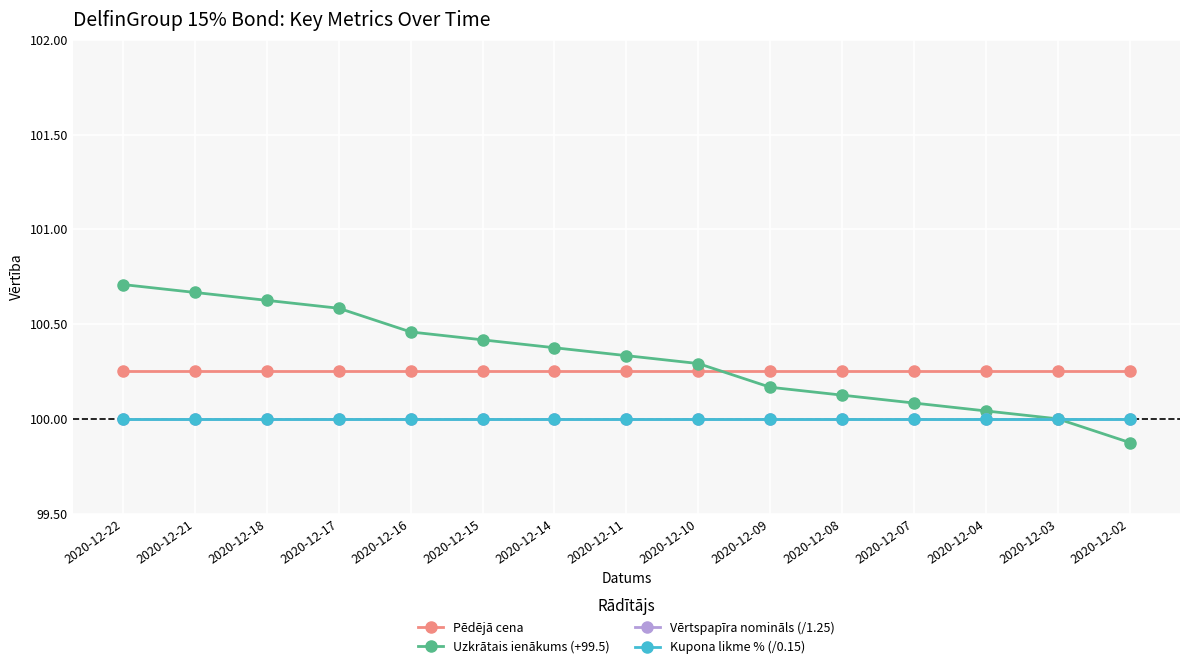

True or false: Uzkrātais ienākums (+99.5) has a value of 100.3 at 2020-12-10.

True